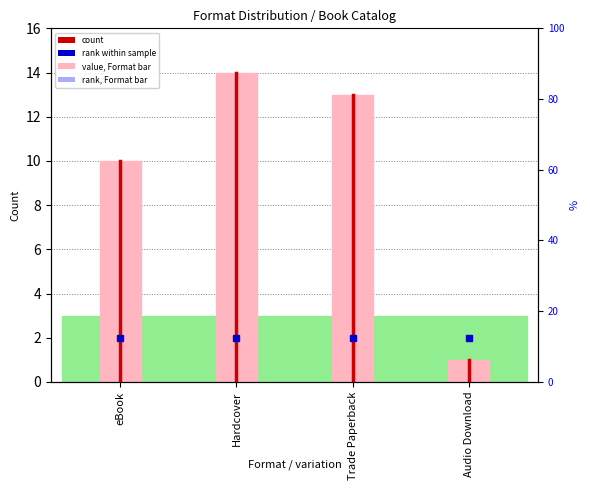

Approximately how many times larger is the value at eBook compared to Trade Paperback?

0.8